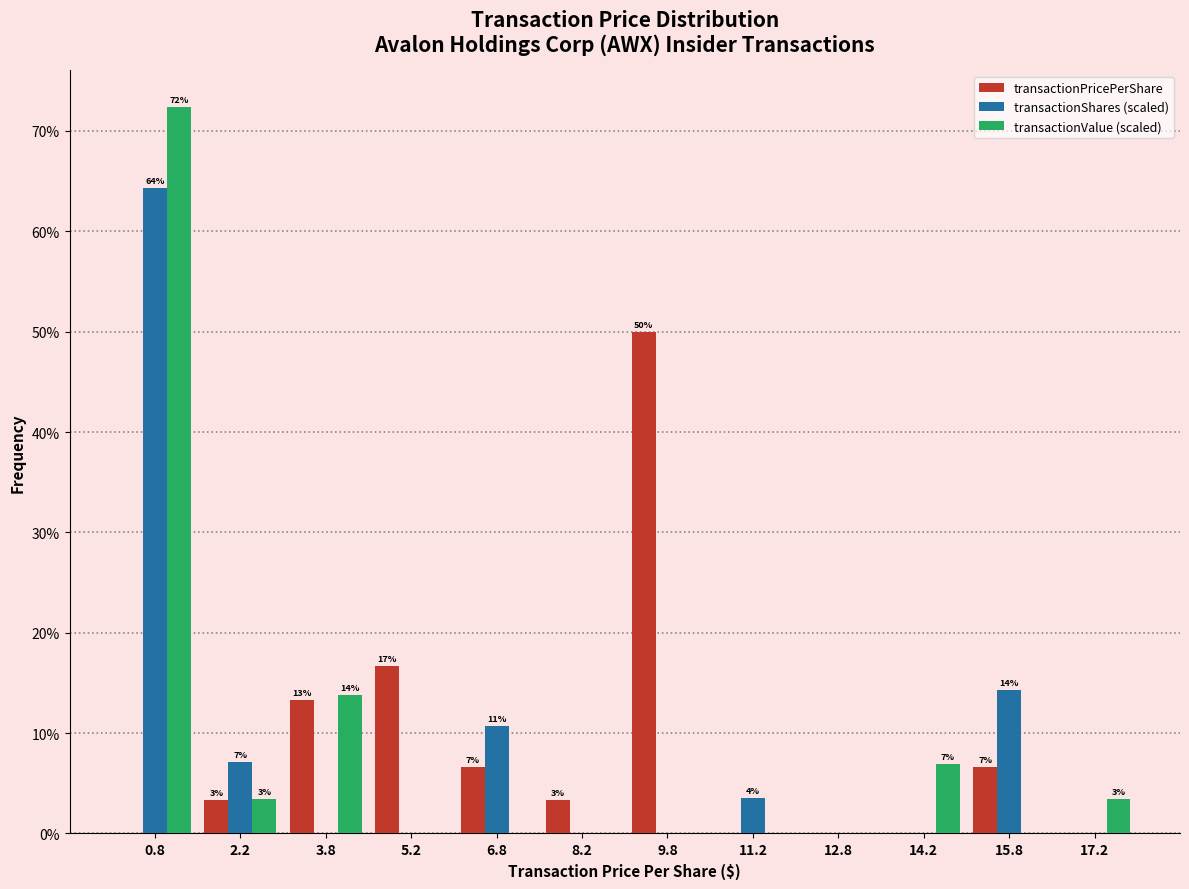

In the transactionShares (scaled) series, which range on the x-axis has the tallest bar?

0.0 to 1.5